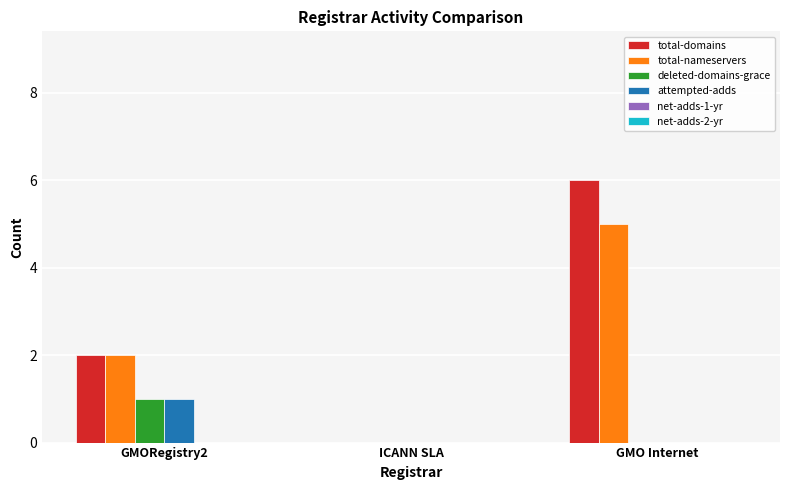

Which series has the largest total across all categories?

total-domains